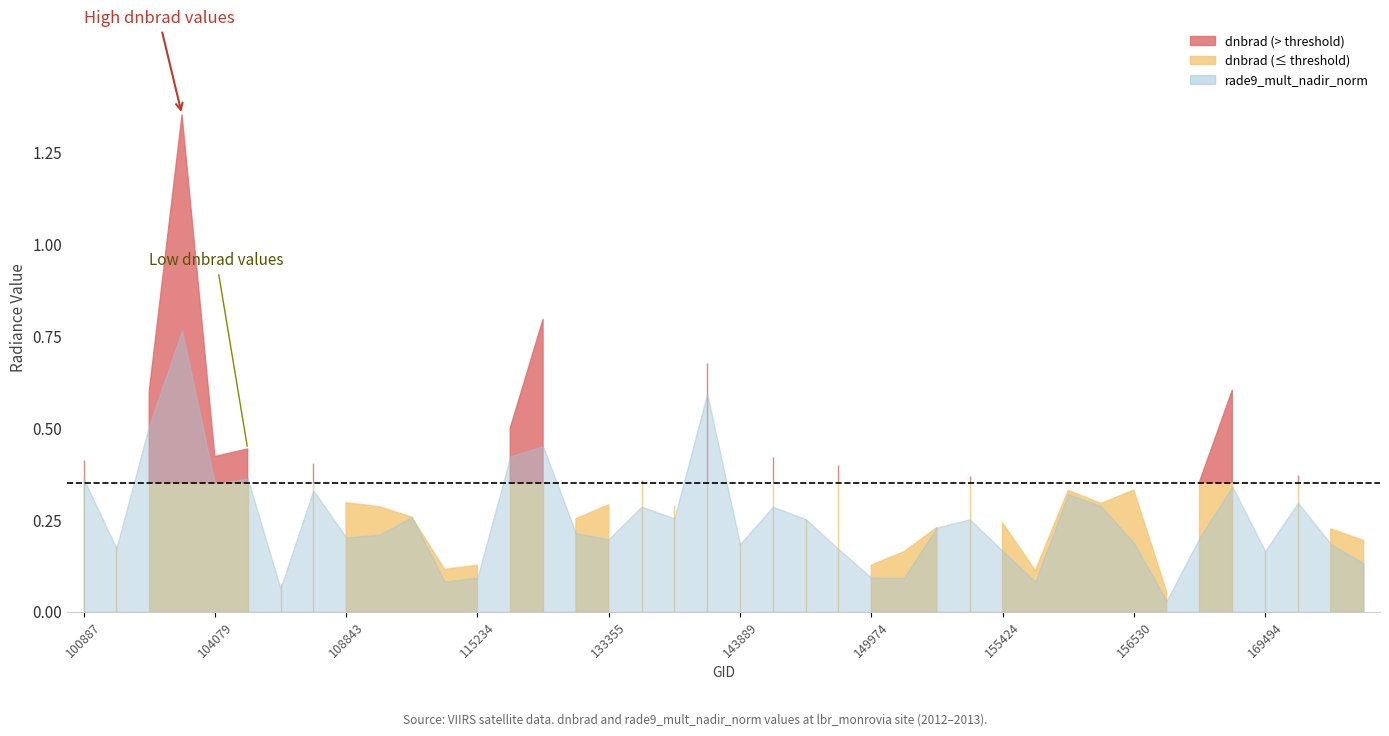

Which series changed the most between 108843 and 137280?

rade9_mult_nadir_norm